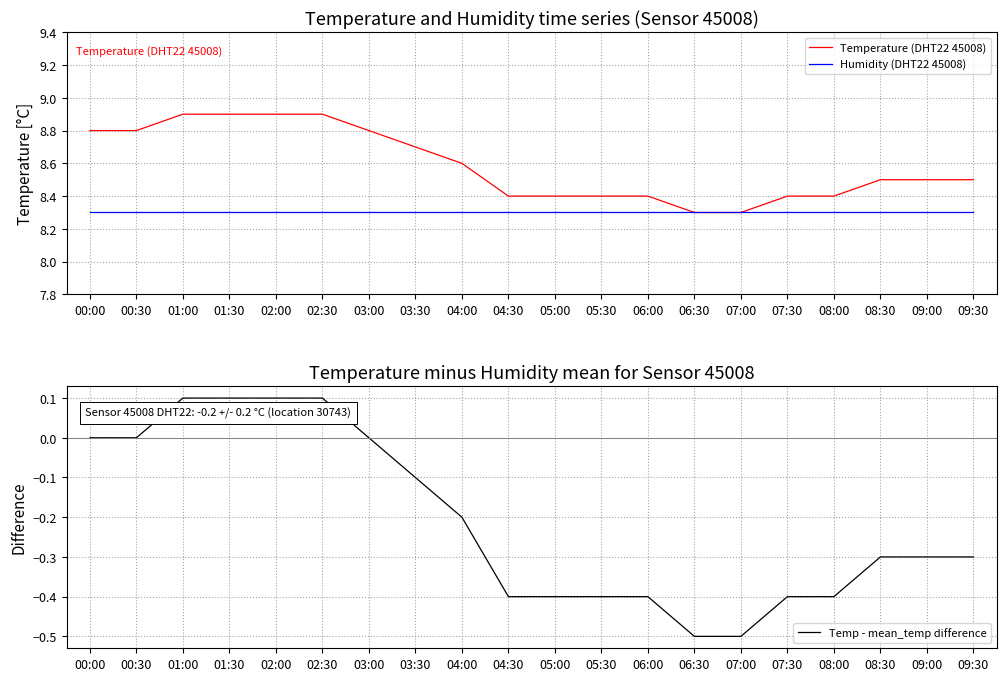

True or false: Temp - mean_temp difference and Humidity (DHT22 45008) intersect in this chart.

False